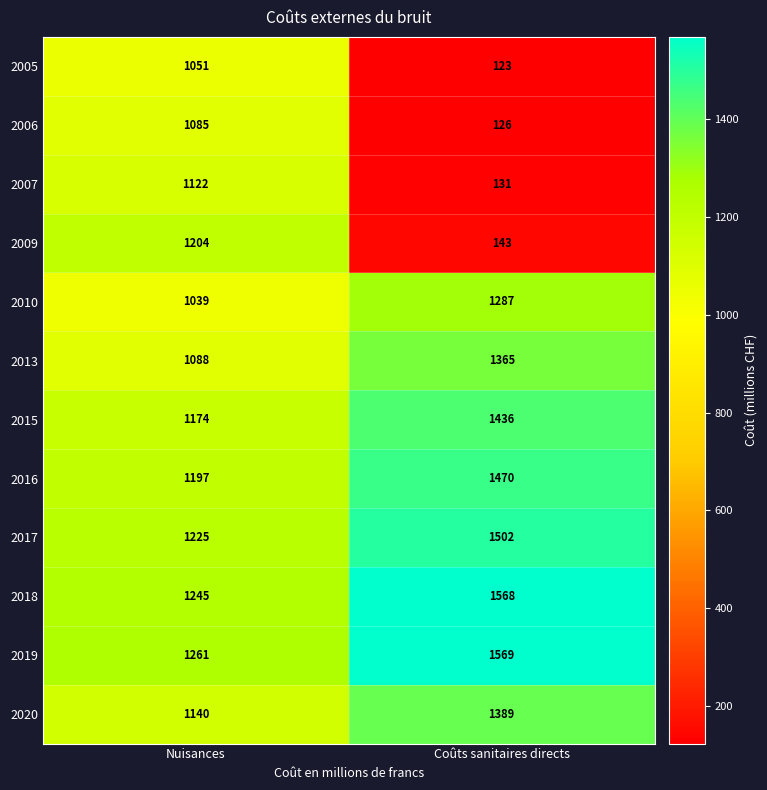

What is the smallest value displayed?

123